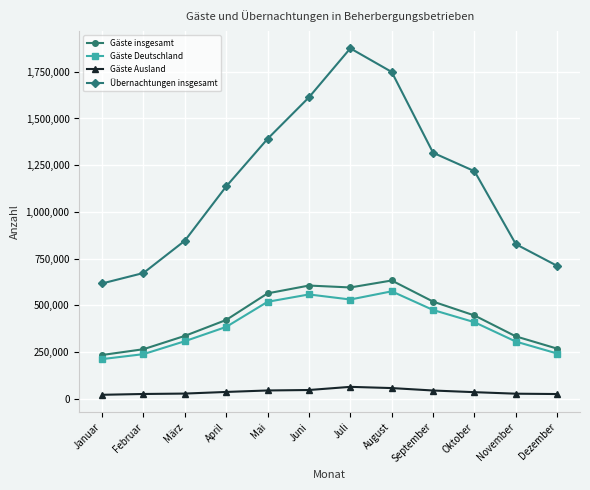

At how many categories does at least one series exceed 237282?

12